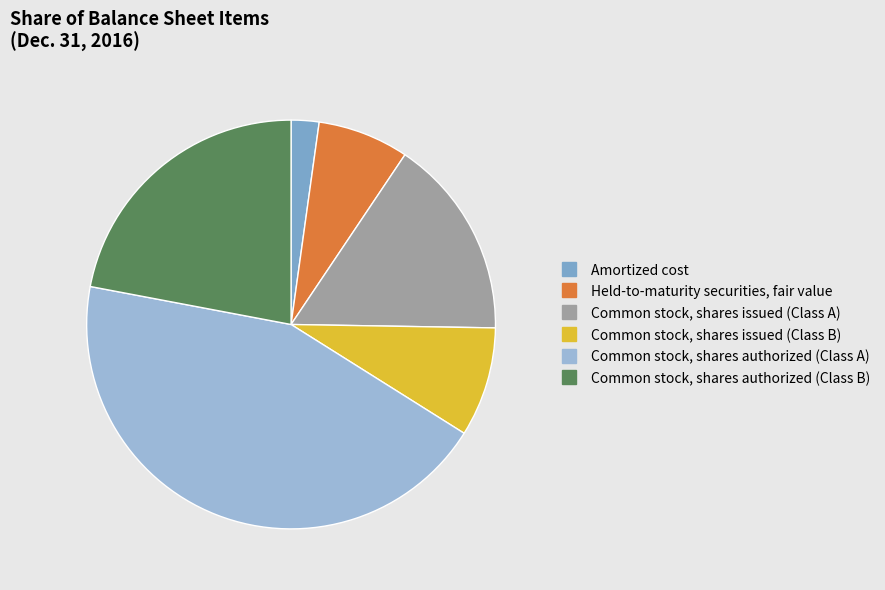

Rank the categories by value from lowest to highest.

Amortized cost, Held-to-maturity securities, fair value, Common stock, shares issued (Class B), Common stock, shares issued (Class A), Common stock, shares authorized (Class B), Common stock, shares authorized (Class A)